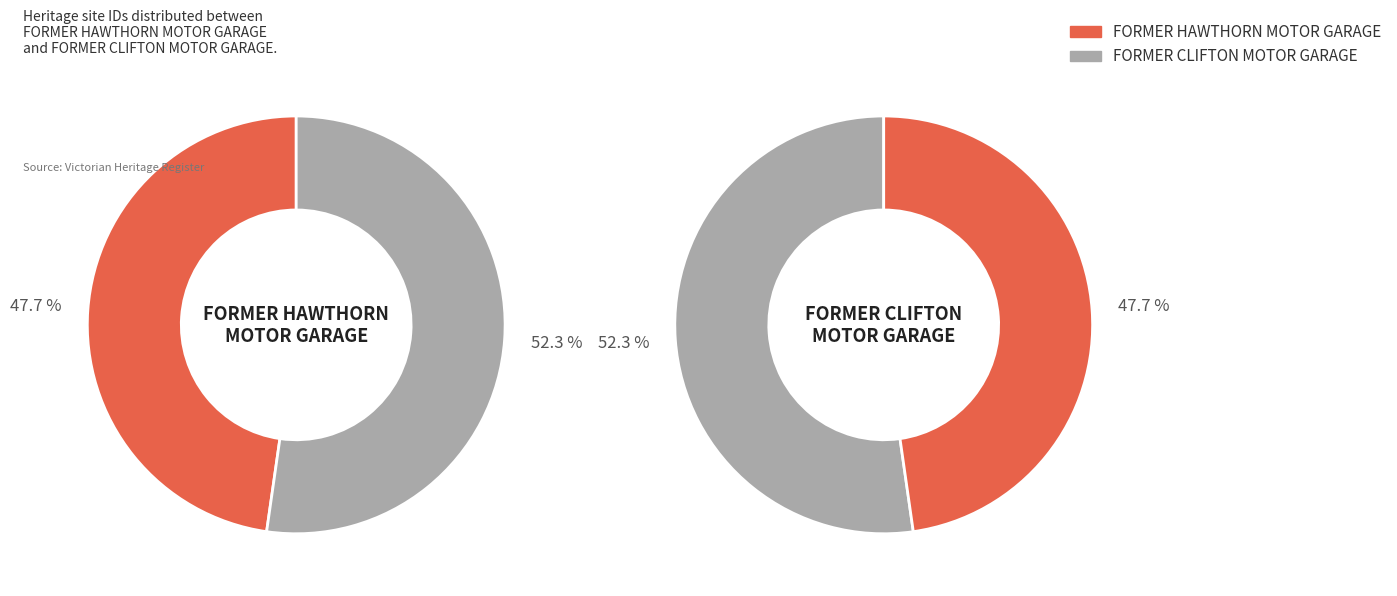

To the nearest percent, what is the average slice percentage?

50%